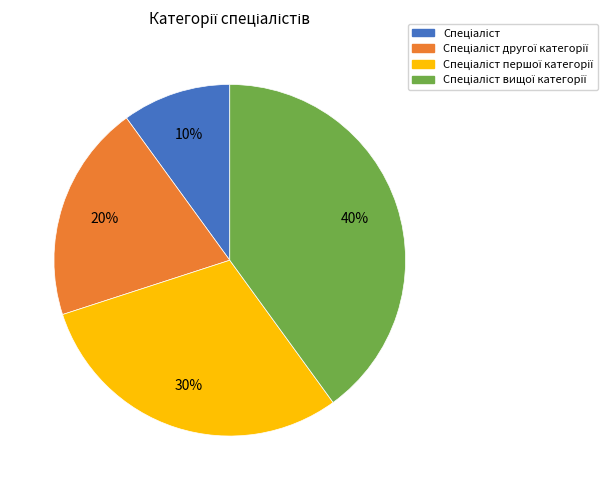

To the nearest percent, what is the average slice percentage?

25%